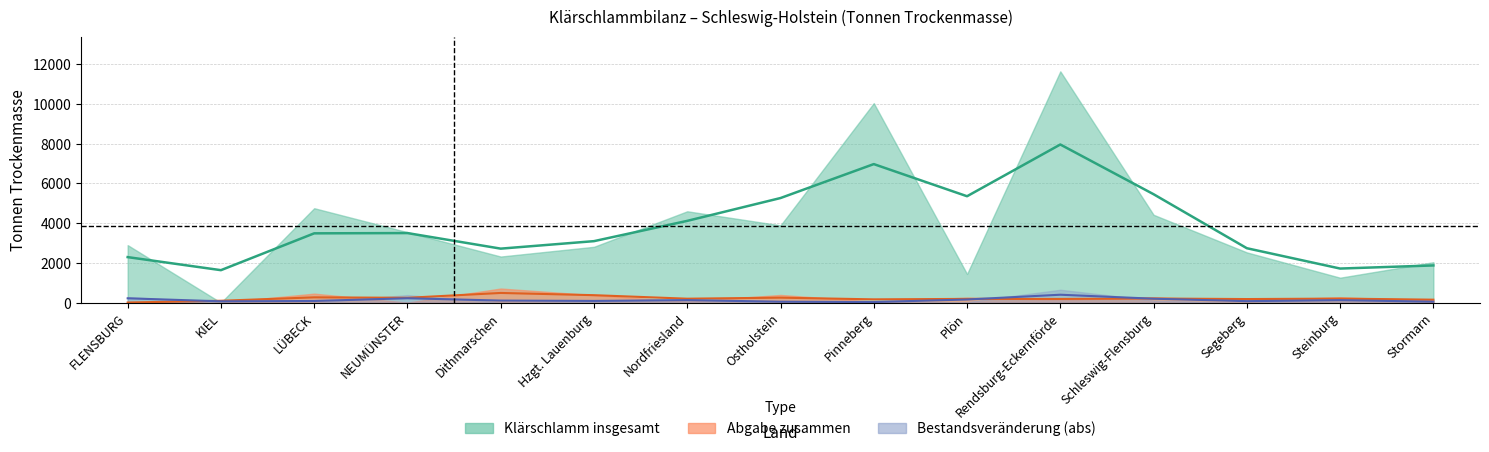

List the series in order of their peak value, lowest first.

Bestandsveränderung, Abgabe zusammen, Klärschlamm insgesamt